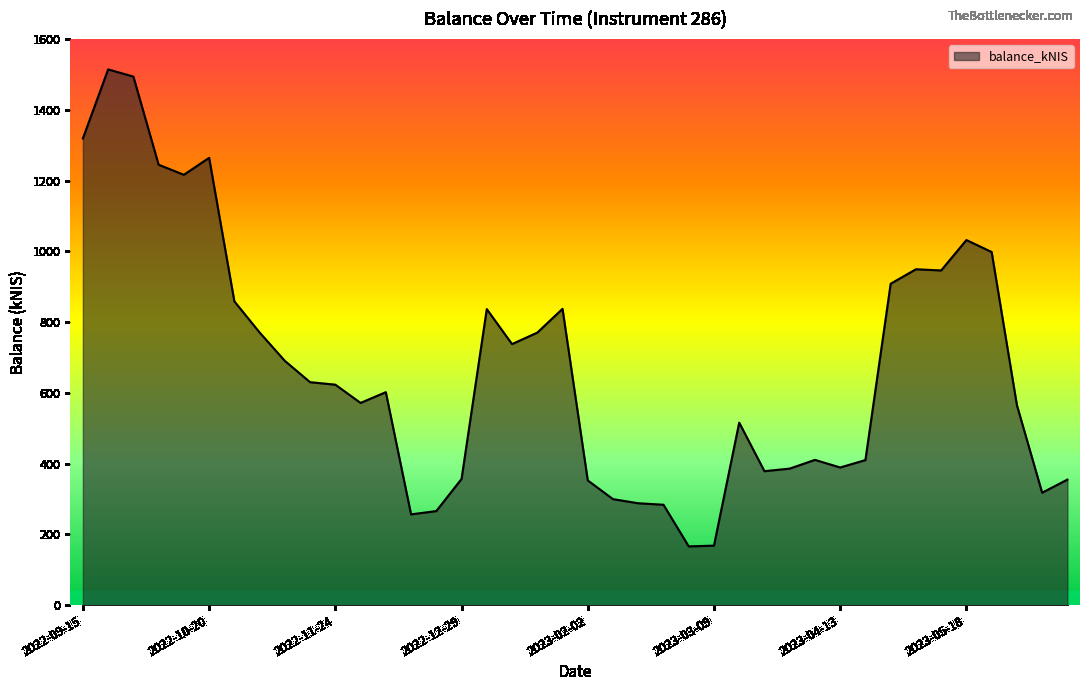

How many categories are shown in the chart?

40